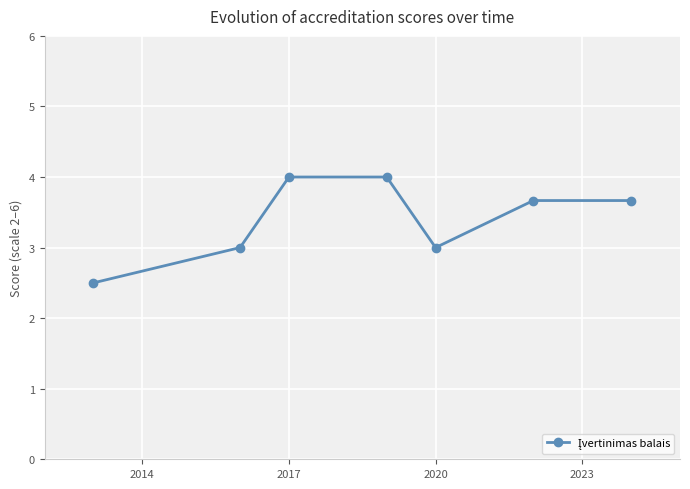

What is the sum of all values?

23.8